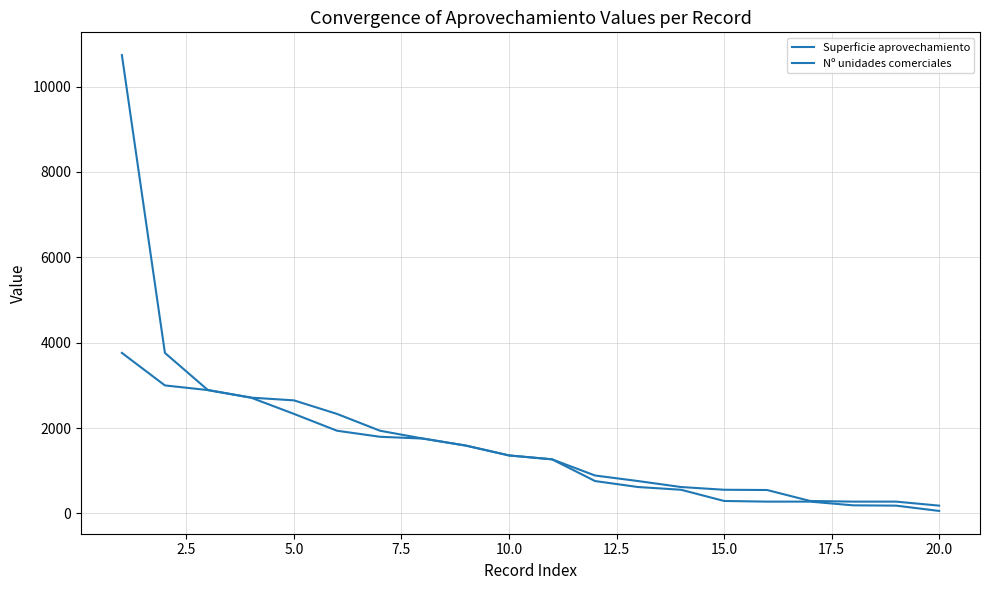

Reading left to right, what are all the values shown in this chart?

Superficie aprovechamiento: 10737.0	3762.0	2891.0	2714.0	2333.0	1939.0	1797.0	1755.0	1590.0	1360.0	1269.0	760.0	620.0	556.0	293.2	278.0	278.0	191.0	184.0	60.0
Nº unidades comerciales: 3762.0	3000.0	2891.0	2714.0	2650.0	2333.0	1939.0	1755.0	1590.0	1360.0	1269.0	890.0	760.0	620.0	556.0	550.0	293.2	278.0	278.0	184.0